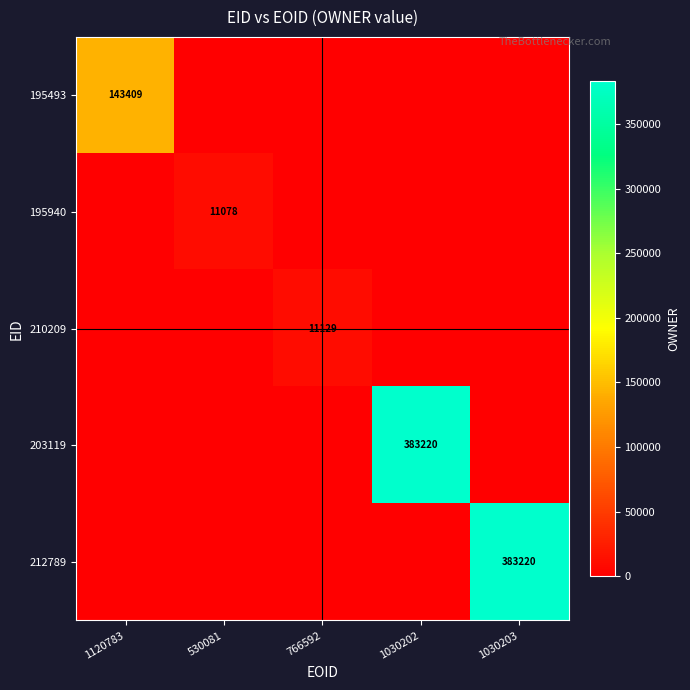

True or false: 195940 has a value of 18131 at 530081.

False